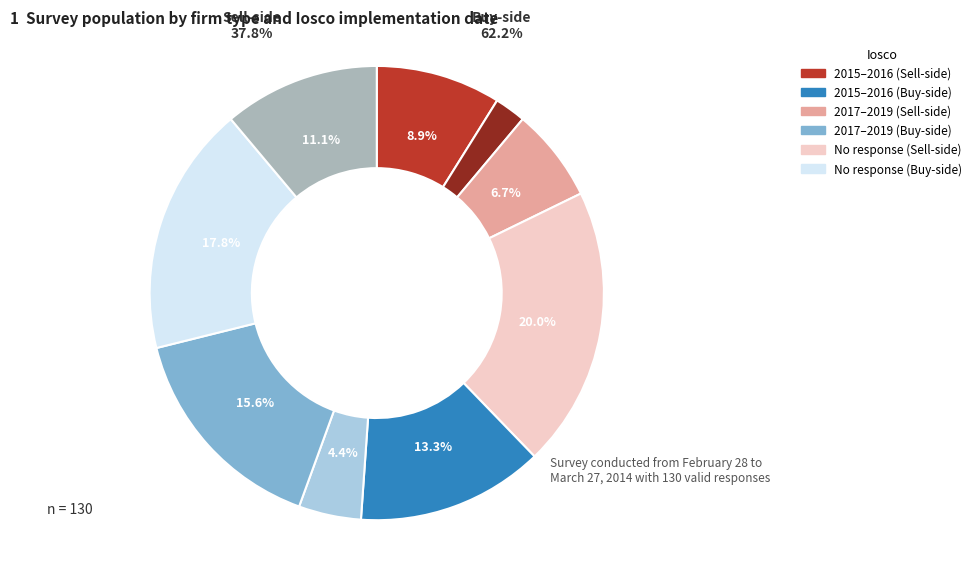

Does 1 represent more than half of the total?

No